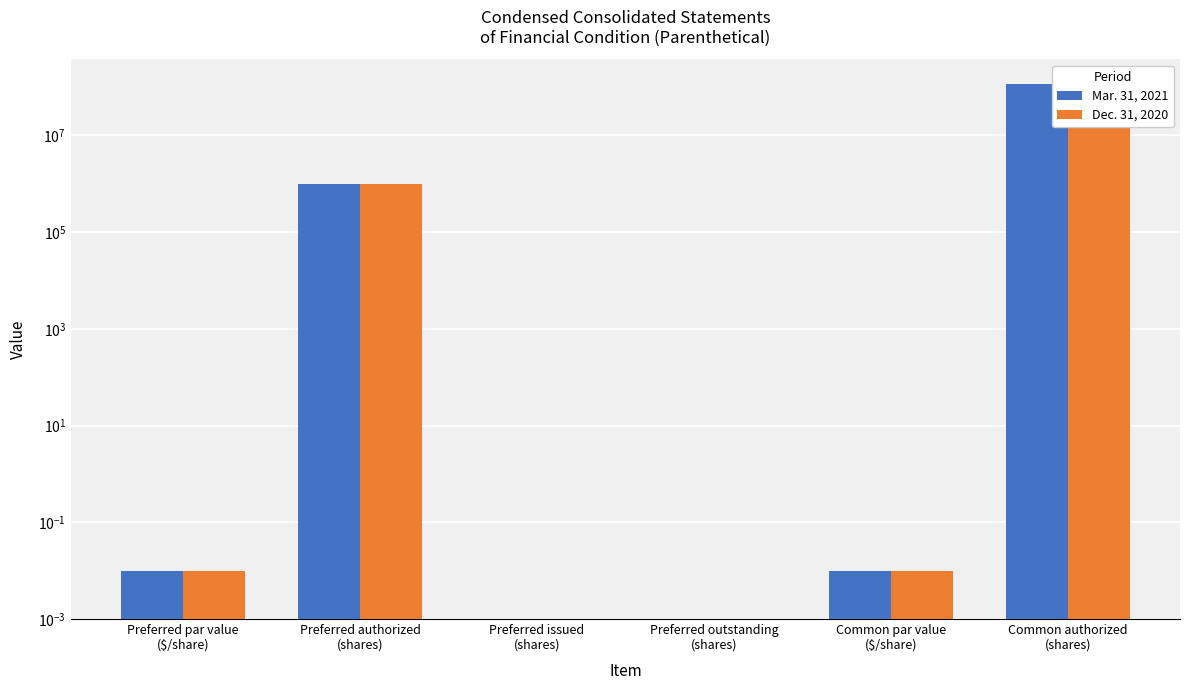

How many distinct data groups are displayed?

2